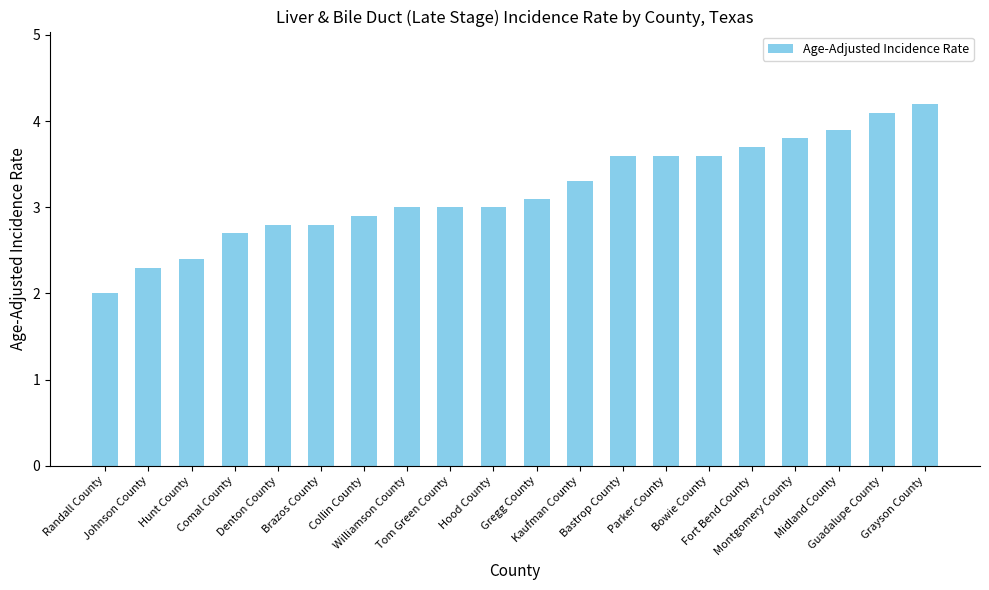

What is the label of the 18th bar from the right?

Hunt County